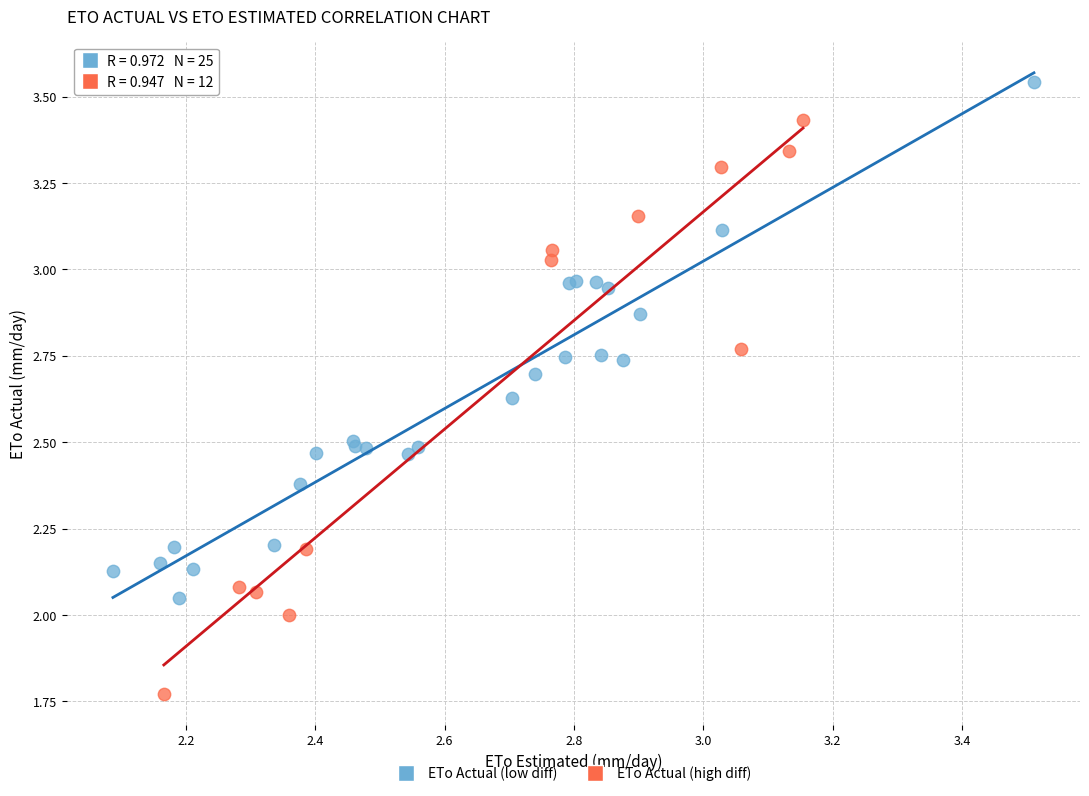

What are all the series names shown in the legend?

ETo Actual (low diff), ETo Actual (high diff)